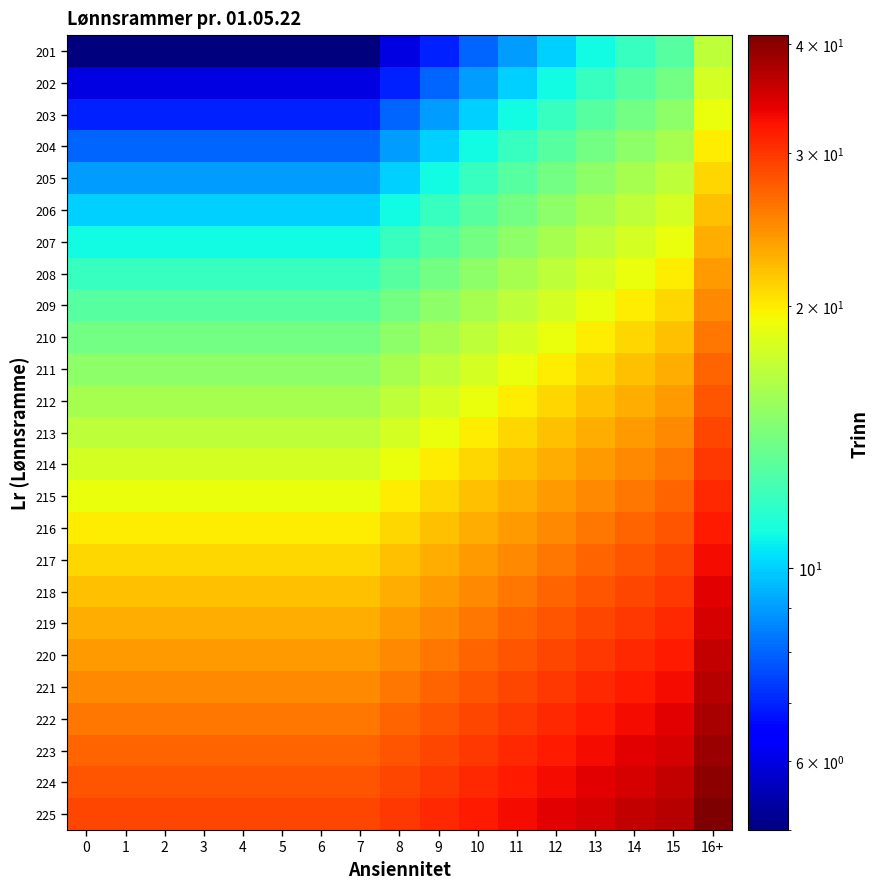

What is the spread (max minus min) of values at 6?

24